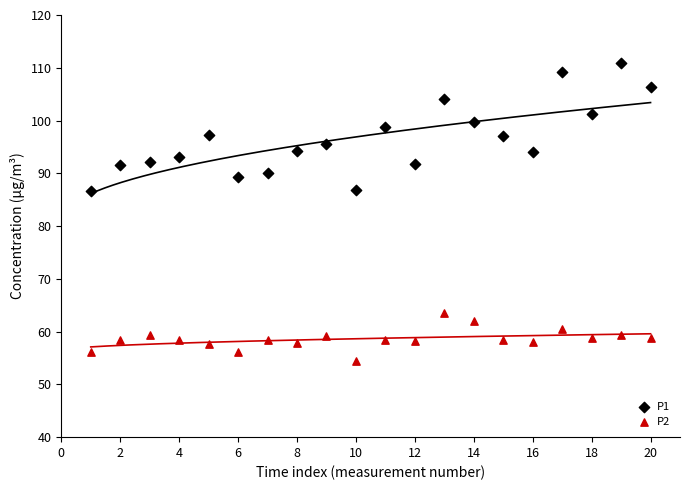

Which series has the widest spread of Y values?

P1